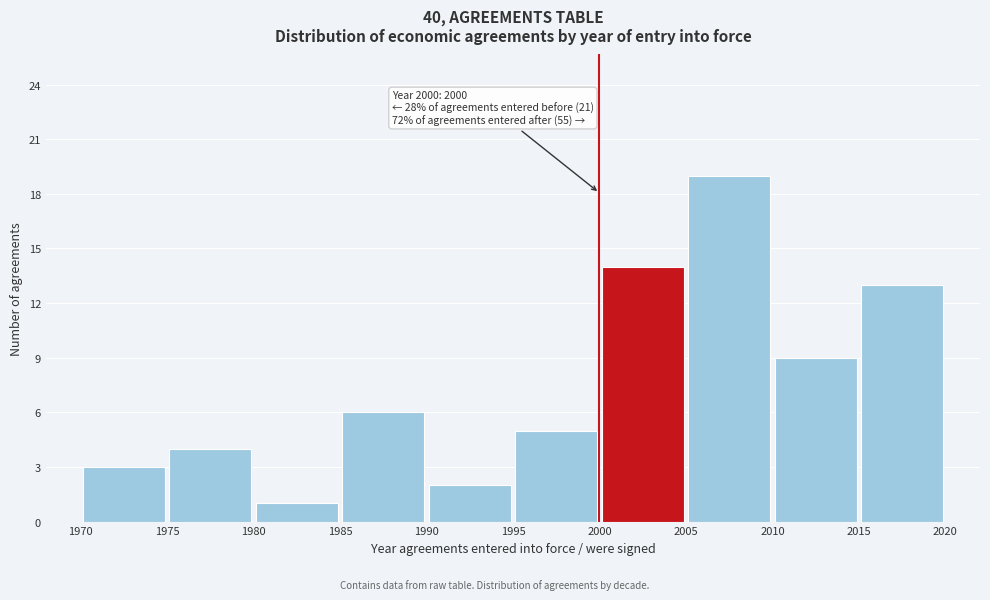

Over which range of the x-axis is the bar tallest?

2005 to 2010